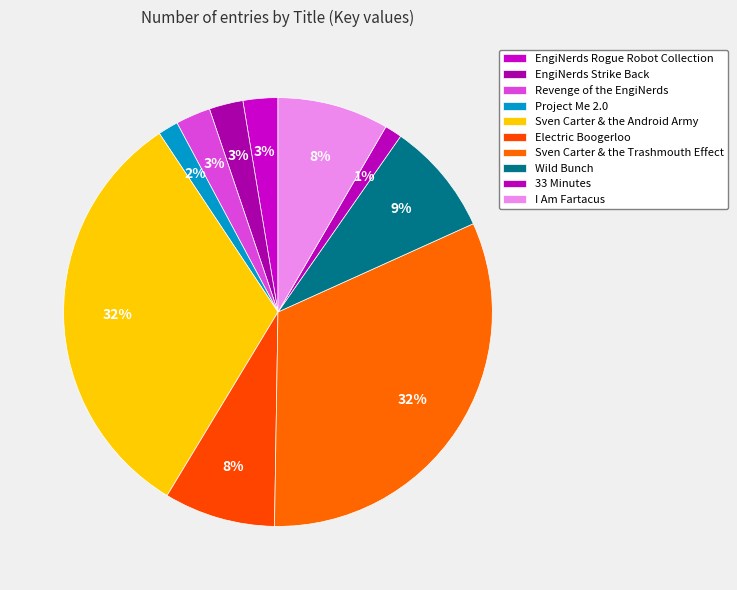

Does EngiNerds Strike Back account for over 50% of the chart?

No